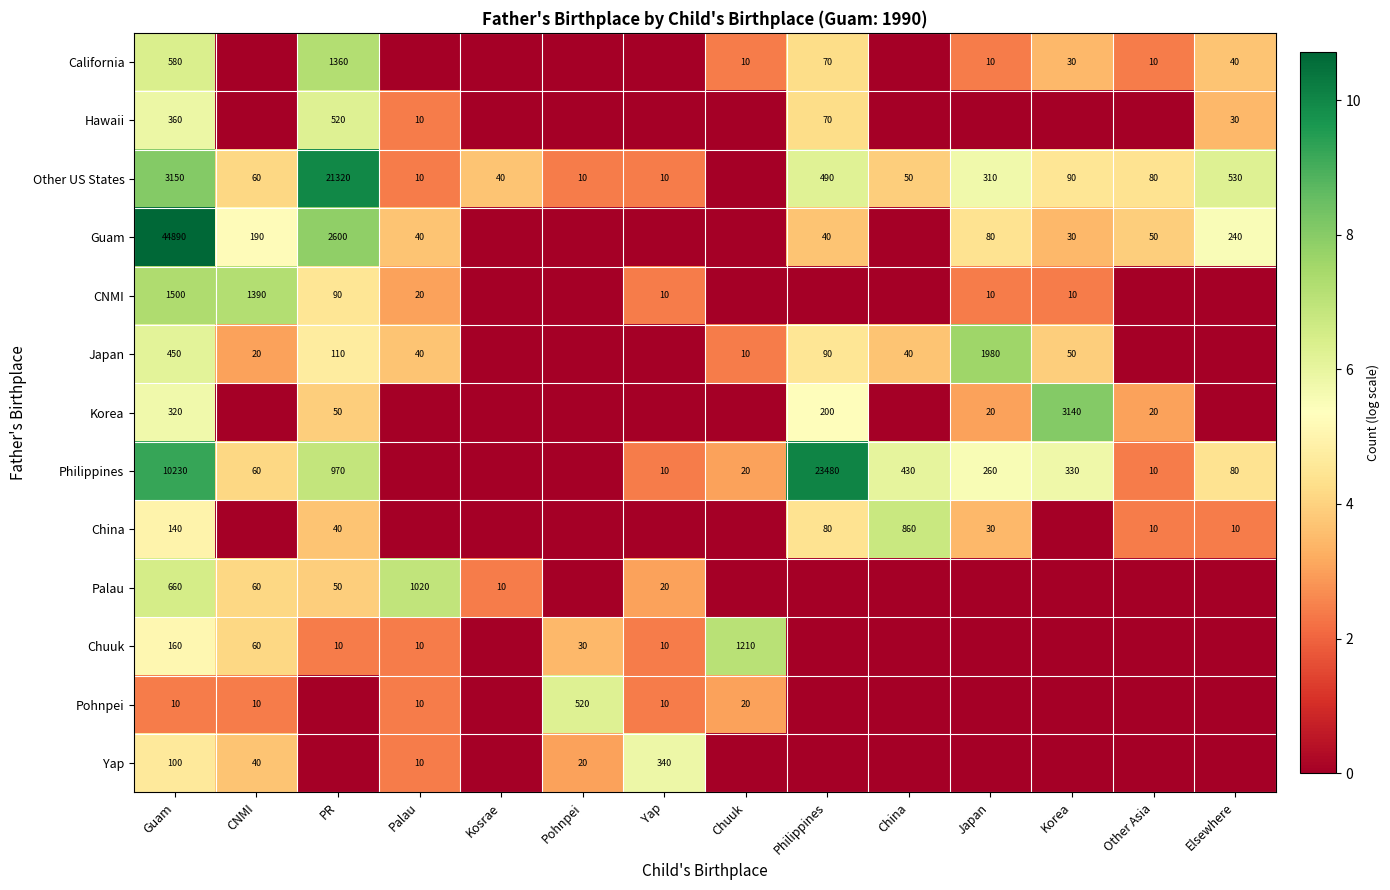

True or false: China has a value of 10 at Other Asia.

True